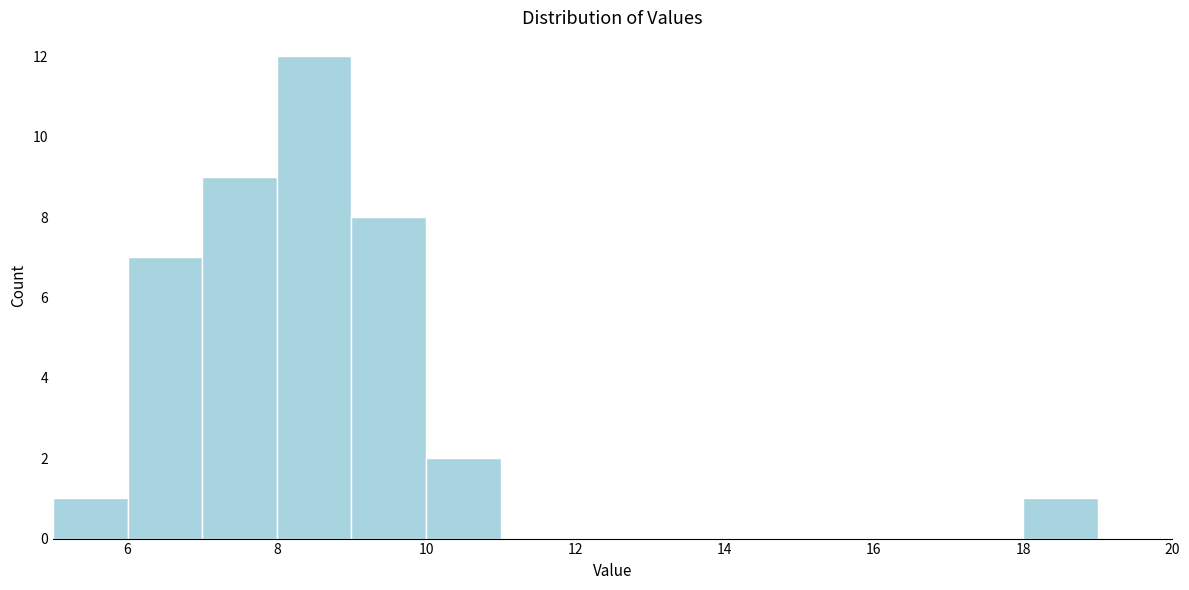

How tall is the bar that spans 8 to 9 on the x-axis? The values are not printed on the chart, so give them approximately, as read against the axis.

12